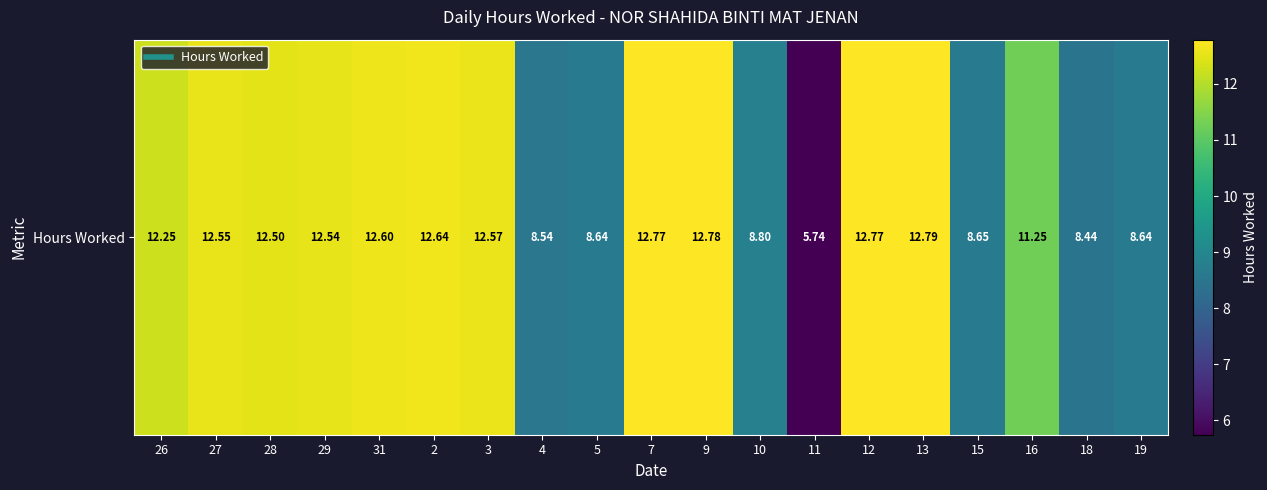

What is the difference between the maximum and minimum values?

7.0